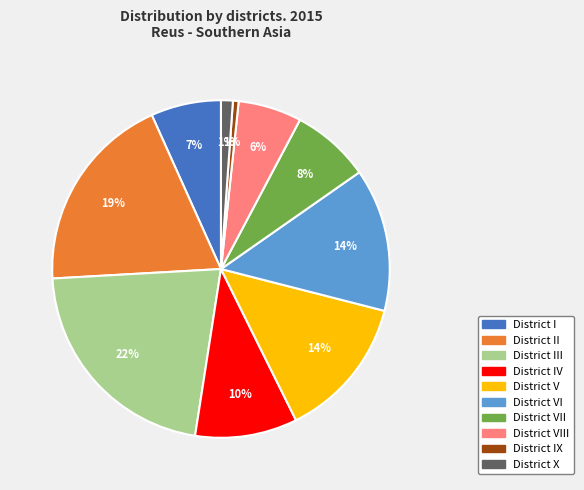

Which has a higher value, District VII or District V?

District V